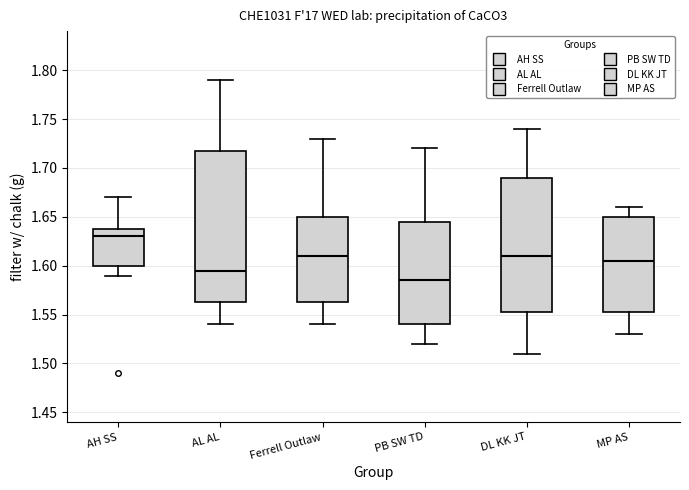

Which box is the tallest, from its lower edge to its upper edge?

AL AL